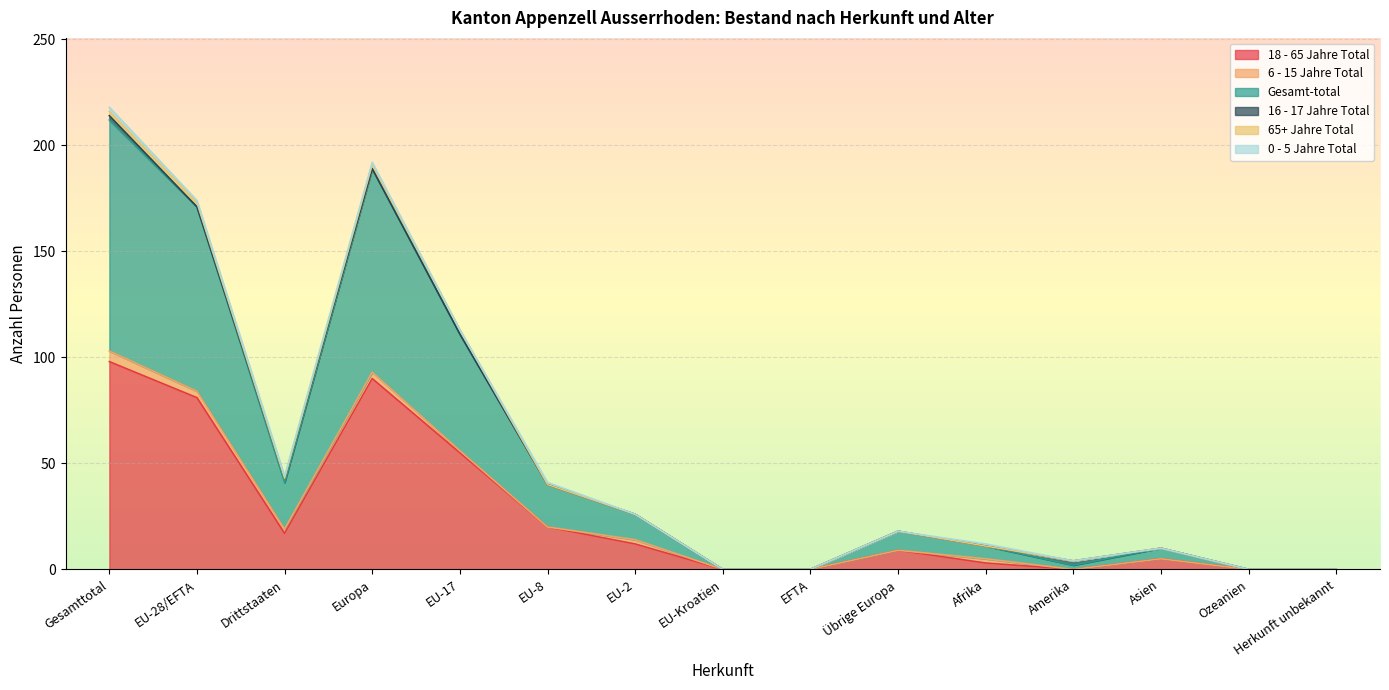

What position from the right is Übrige Europa?

6